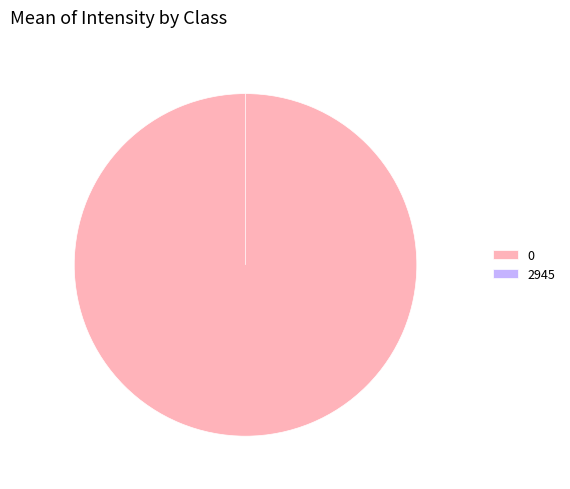

How many segments does this pie chart have?

2